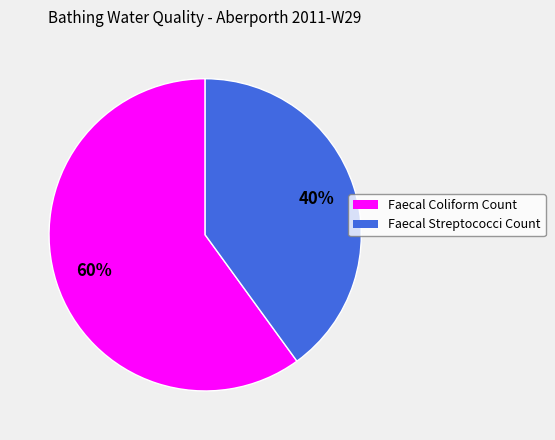

Is it true that Faecal Streptococci Count is 52% of the pie?

False